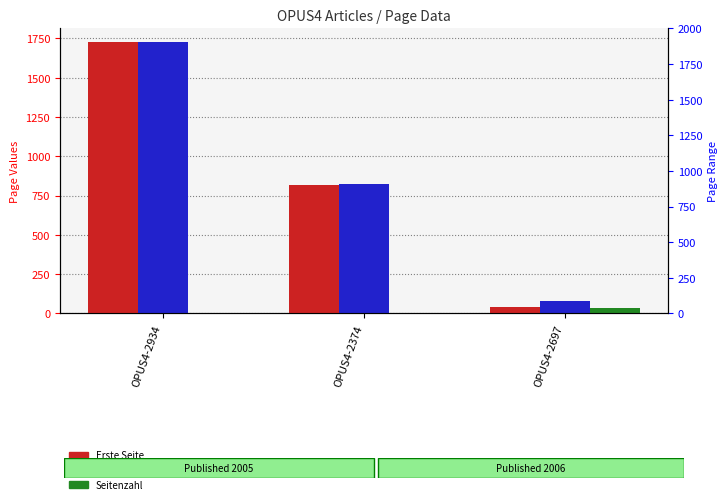

Between OPUS4-2374 and OPUS4-2934, which is larger?

OPUS4-2934